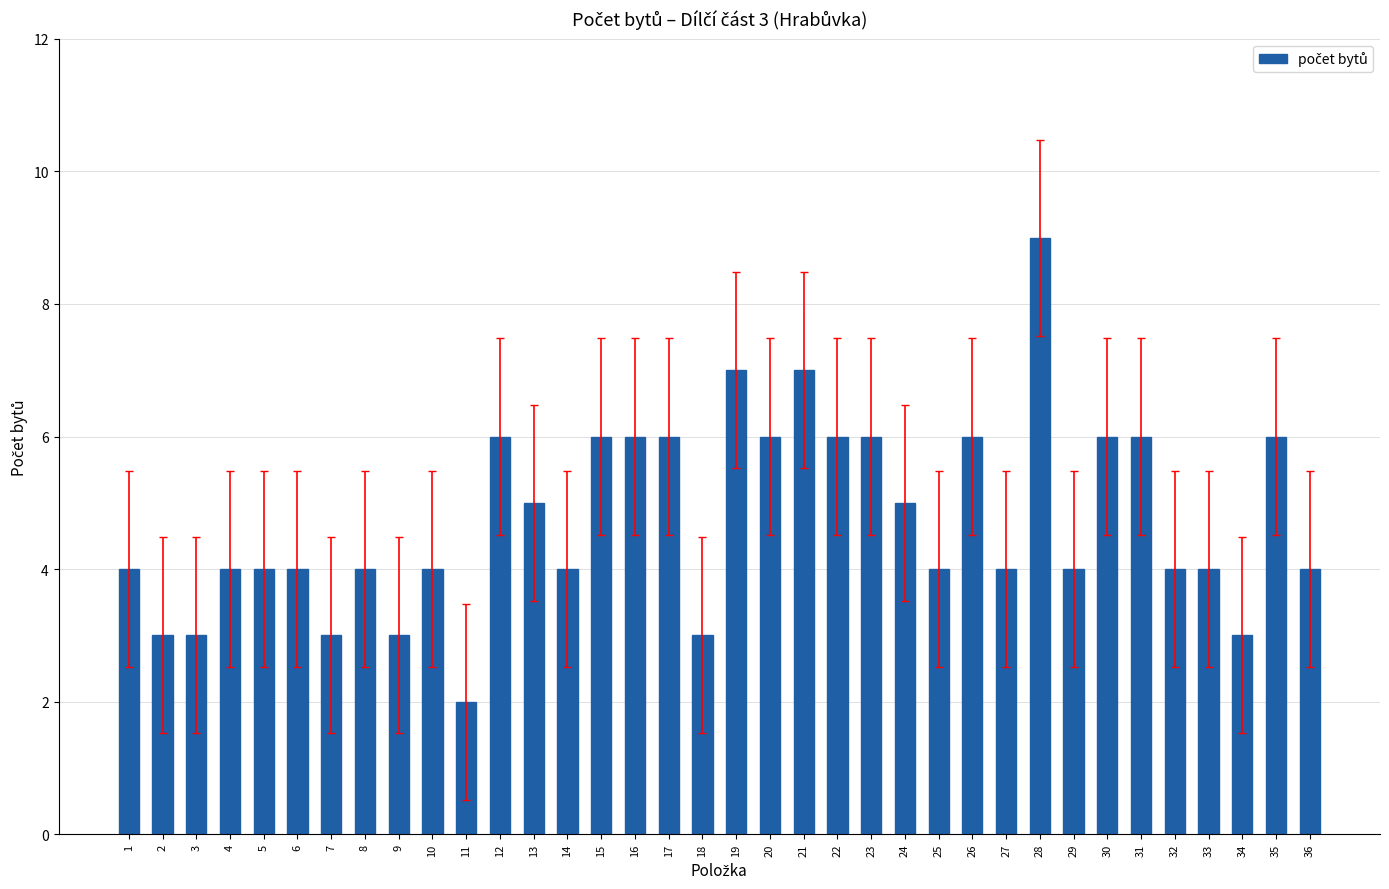

What is the smallest value displayed?

2